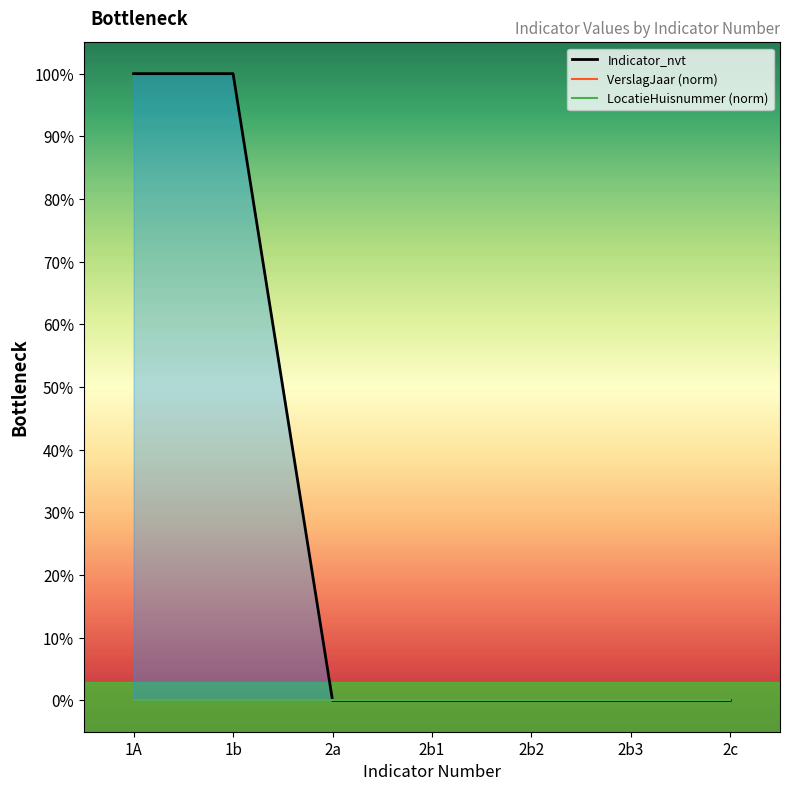

Reading left to right, transcribe all the data shown in this chart.

Indicator_nvt: 1A=1	1b=1	2a=0	2b1=0	2b2=0	2b3=0	2c=0
VerslagJaar (norm): 1A=0	1b=0	2a=0	2b1=0	2b2=0	2b3=0	2c=0
LocatieHuisnummer (norm): 1A=0	1b=0	2a=0	2b1=0	2b2=0	2b3=0	2c=0